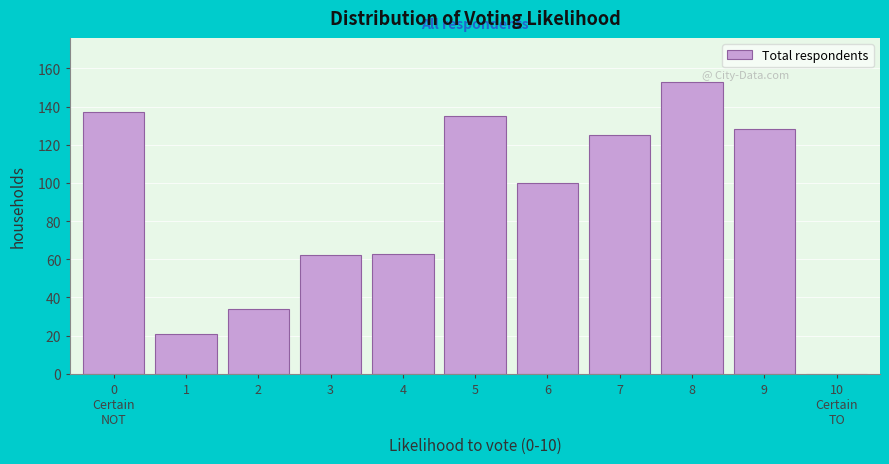

What is the sum of all values?

958